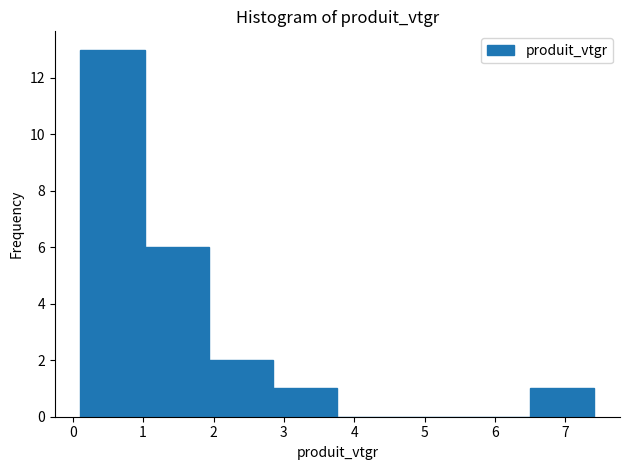

Over which range of the x-axis is the bar tallest?

0.1 to 1.0